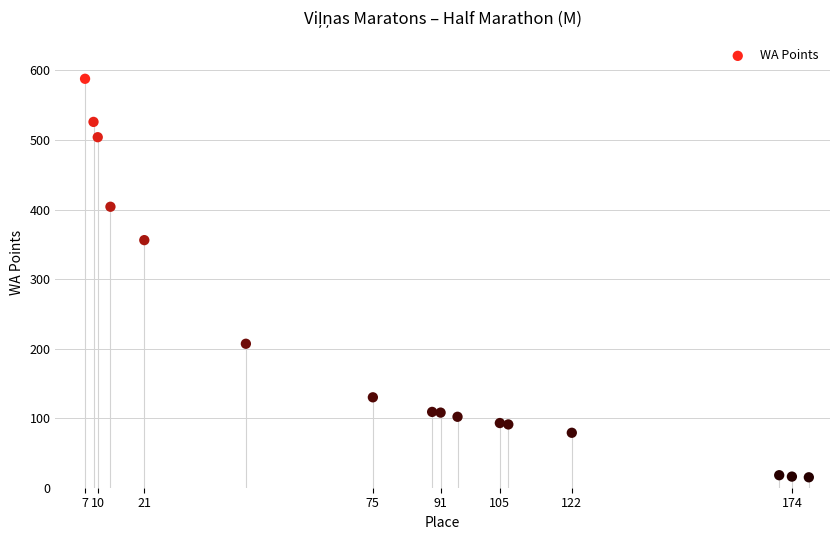

What is the range of Y values (max minus min)?

573